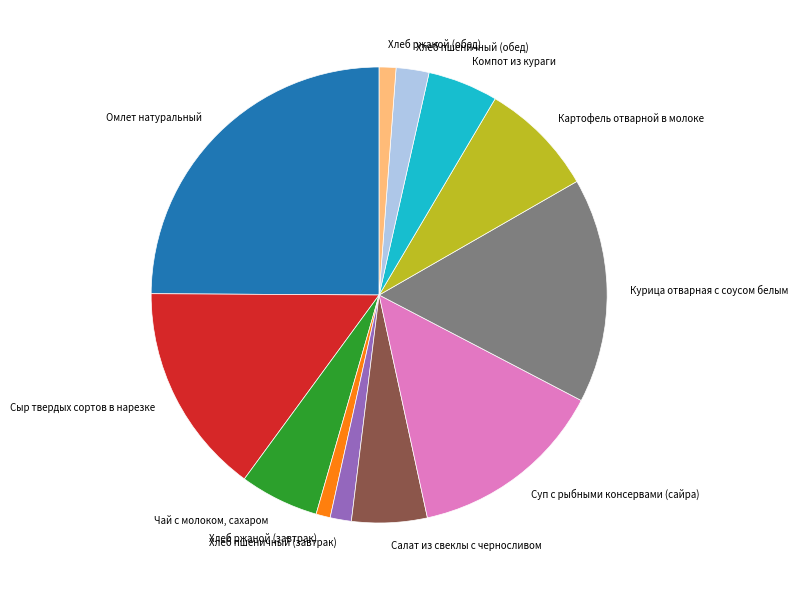

Count the number of slices in the pie.

12